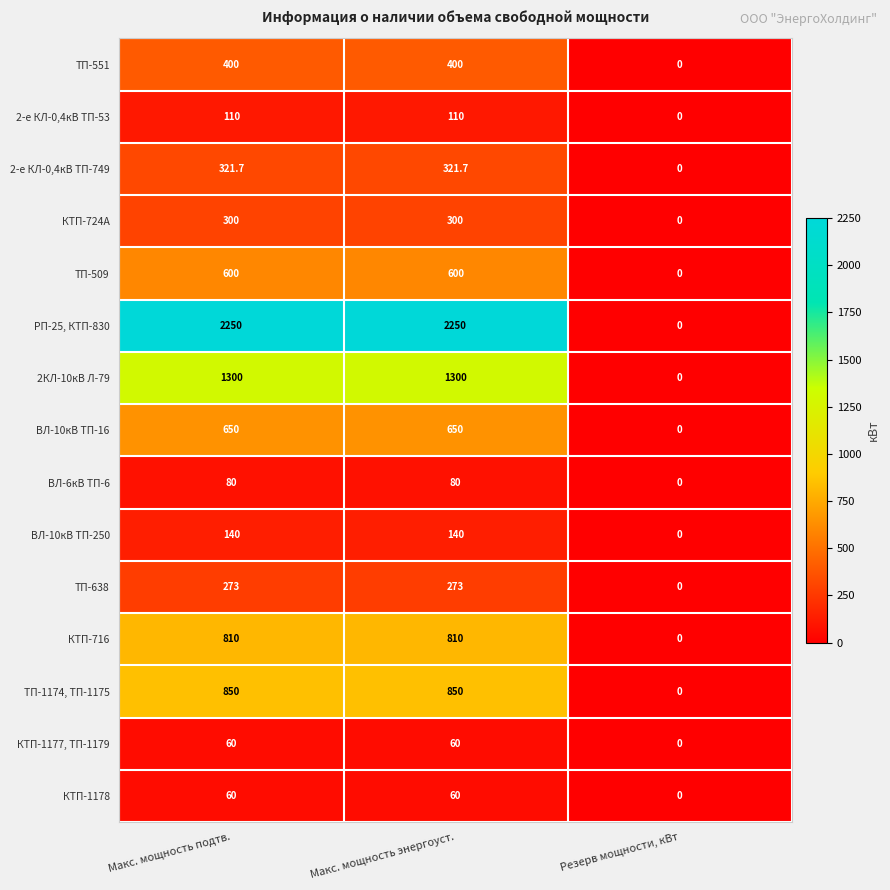

What is the average value of the 2-е КЛ-0,4кВ ТП-53 series?

73.3